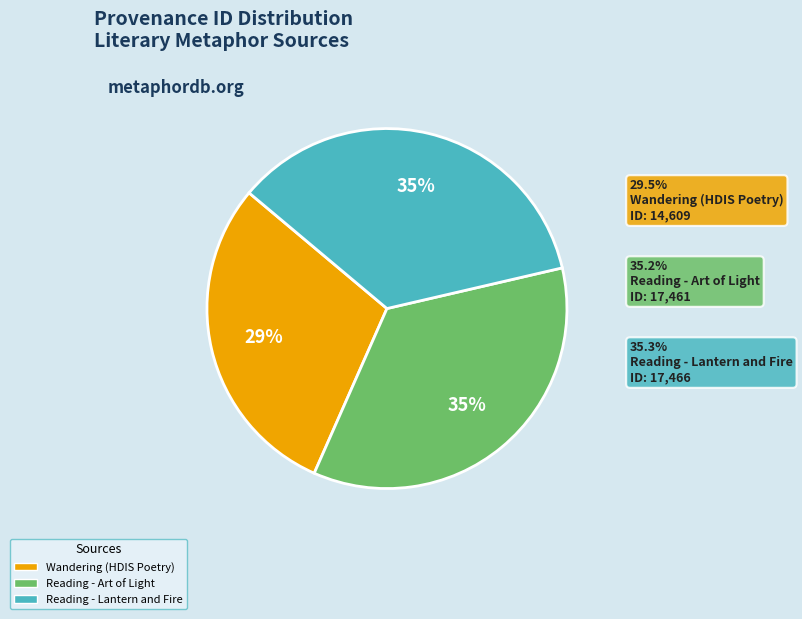

True or false: Reading - Lantern and Fire accounts for 45% of the total.

False